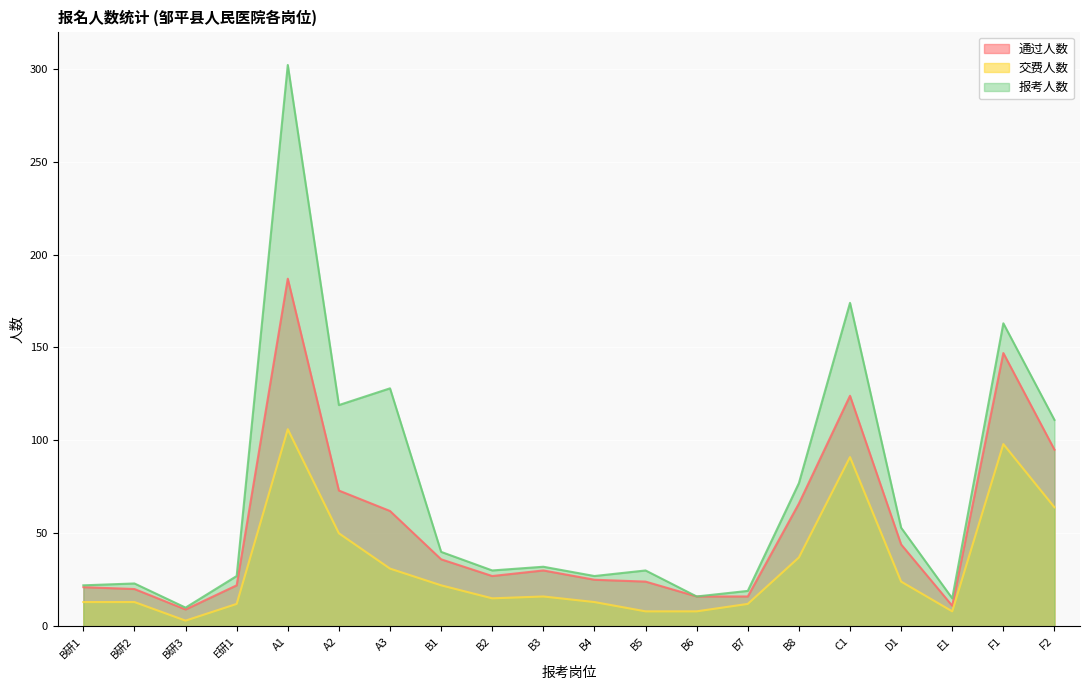

Which category has the highest value in the 报考人数 series?

A1